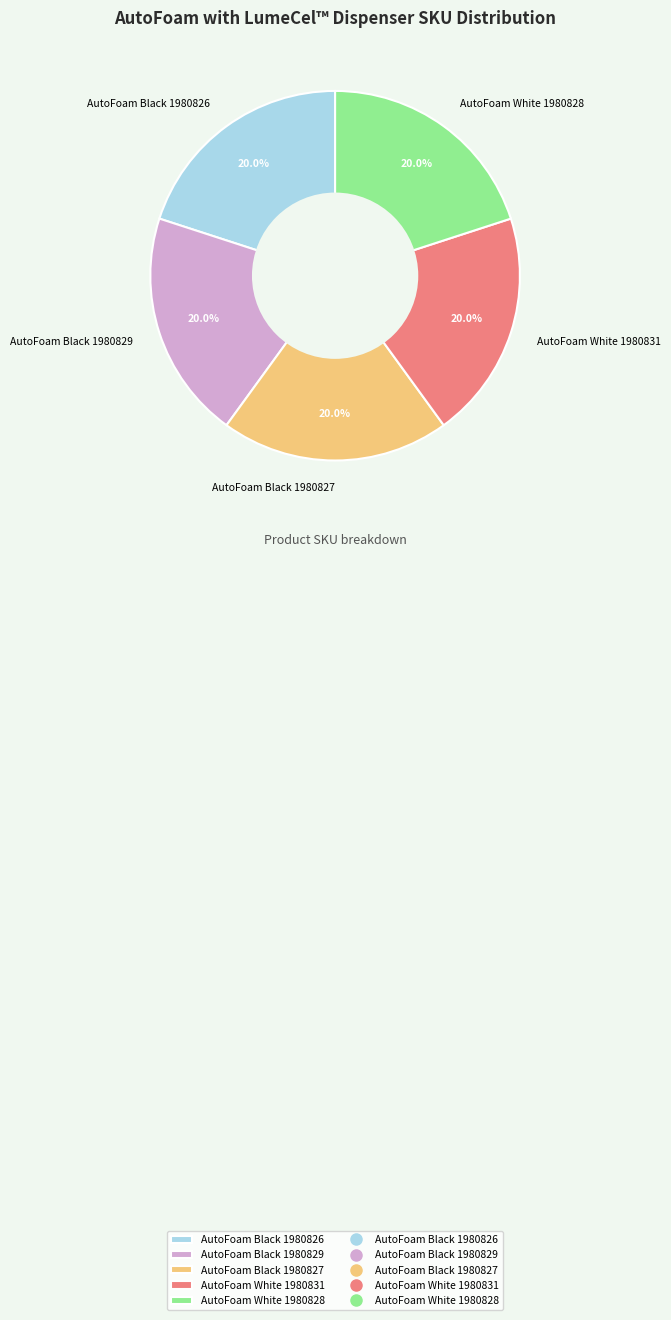

The AutoFoam White 1980828 slice represents 7% of the pie. True or false?

False